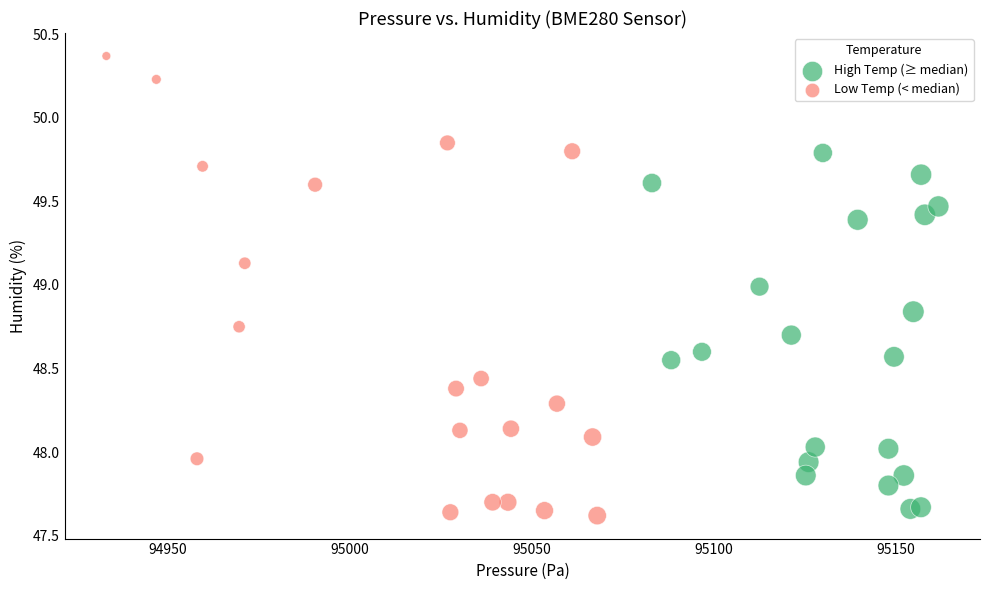

Which series contains the highest Y value?

Low Temp (< median)